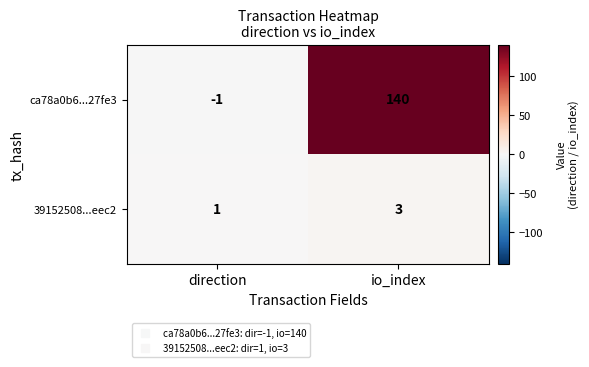

Reading left to right, transcribe all the data shown in this chart.

ca78a0b6...27fe3: -1	140
39152508...eec2: 1	3